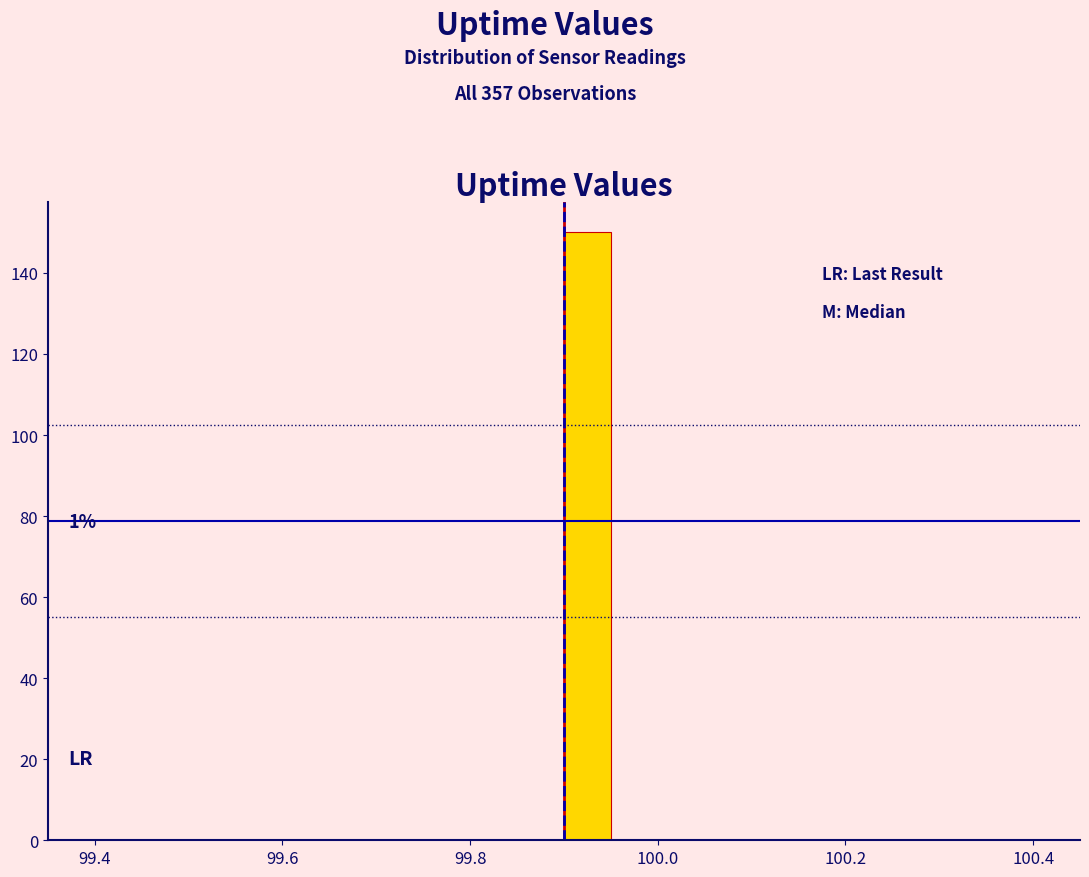

Around what value on the x-axis is the tallest bar? Give the approximate position of its centre, as read against the axis.

99.92